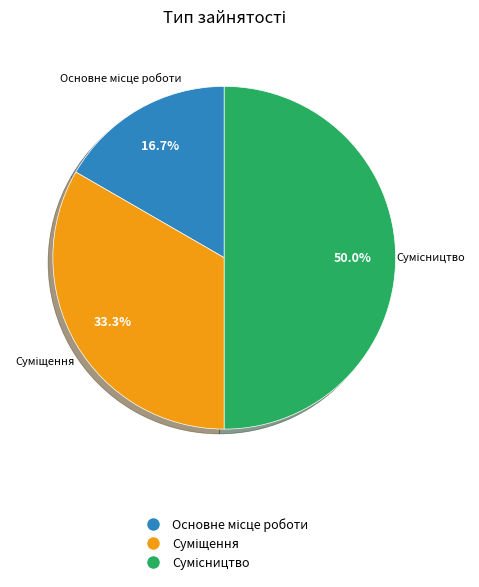

Approximately how many times larger is the value at Суміщення compared to Сумісництво?

0.7